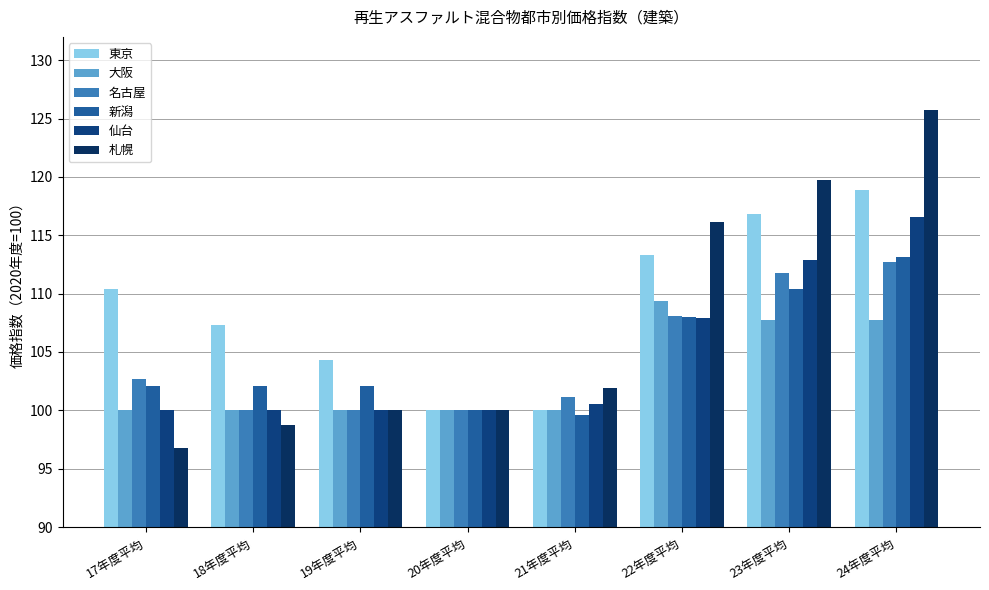

How many bars are there in each group?

6